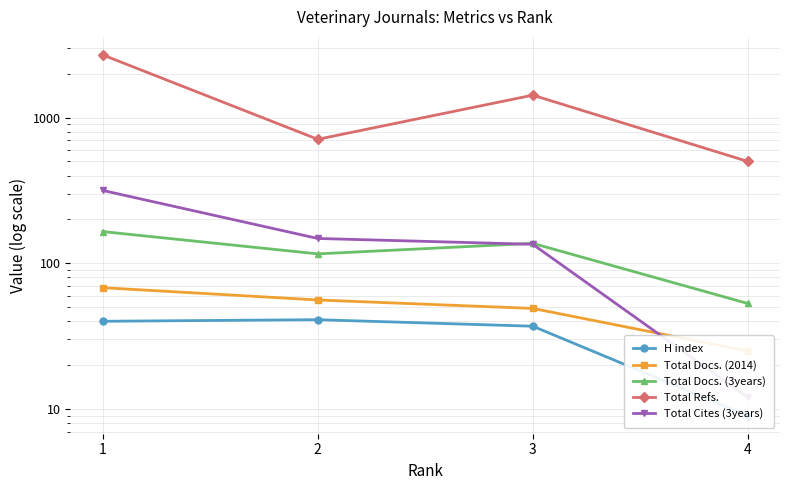

Does the chart display data point markers on the line(s)?

Yes